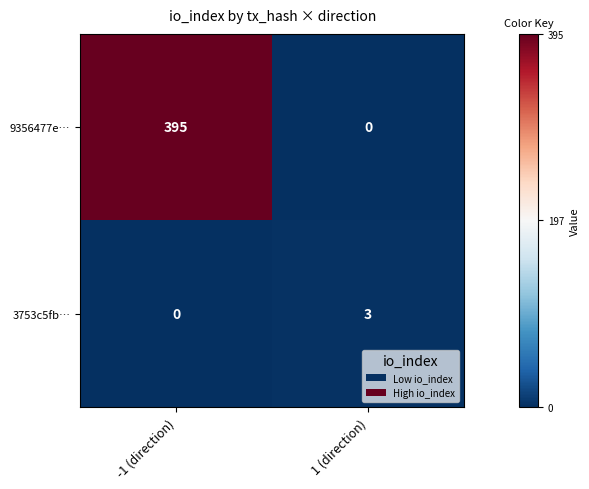

Which series has the largest total across all categories?

9356477e…